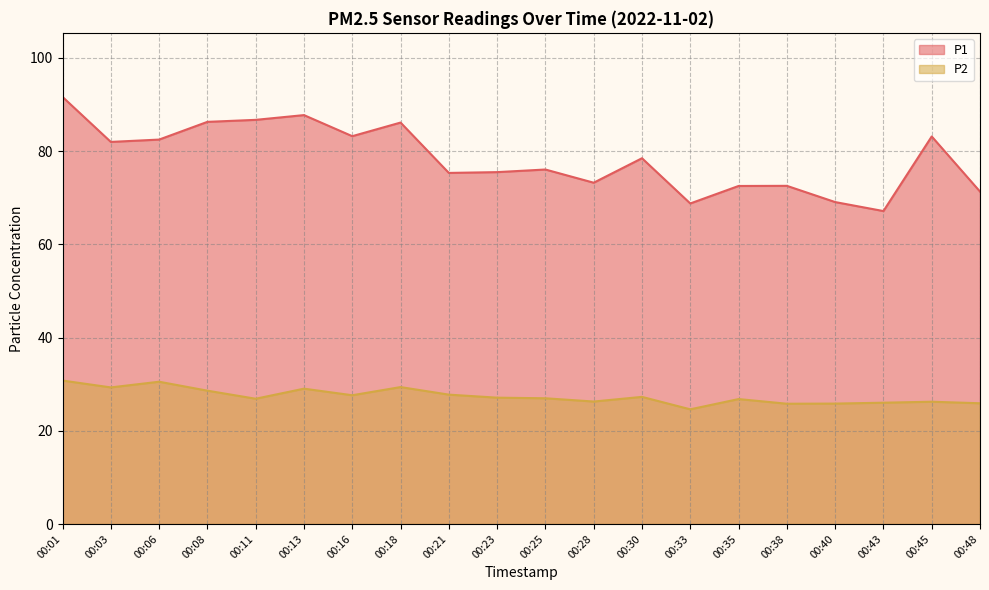

What is the difference between the highest and lowest values at 00:03?

52.7